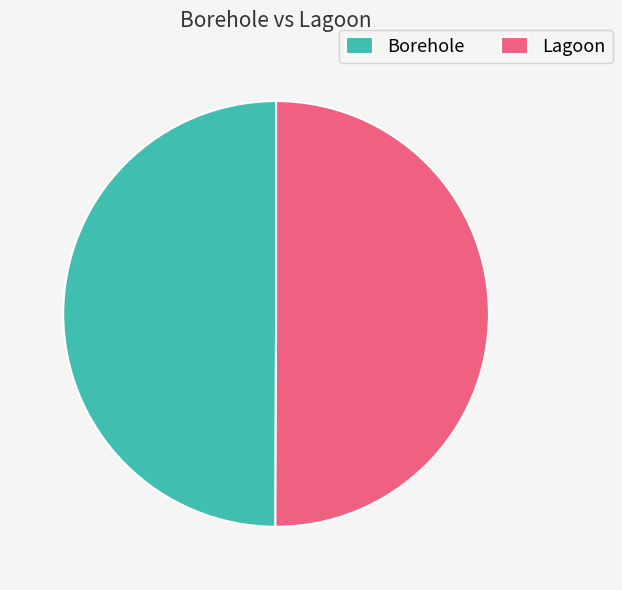

Combined, do Lagoon and Borehole account for over 50%?

Yes